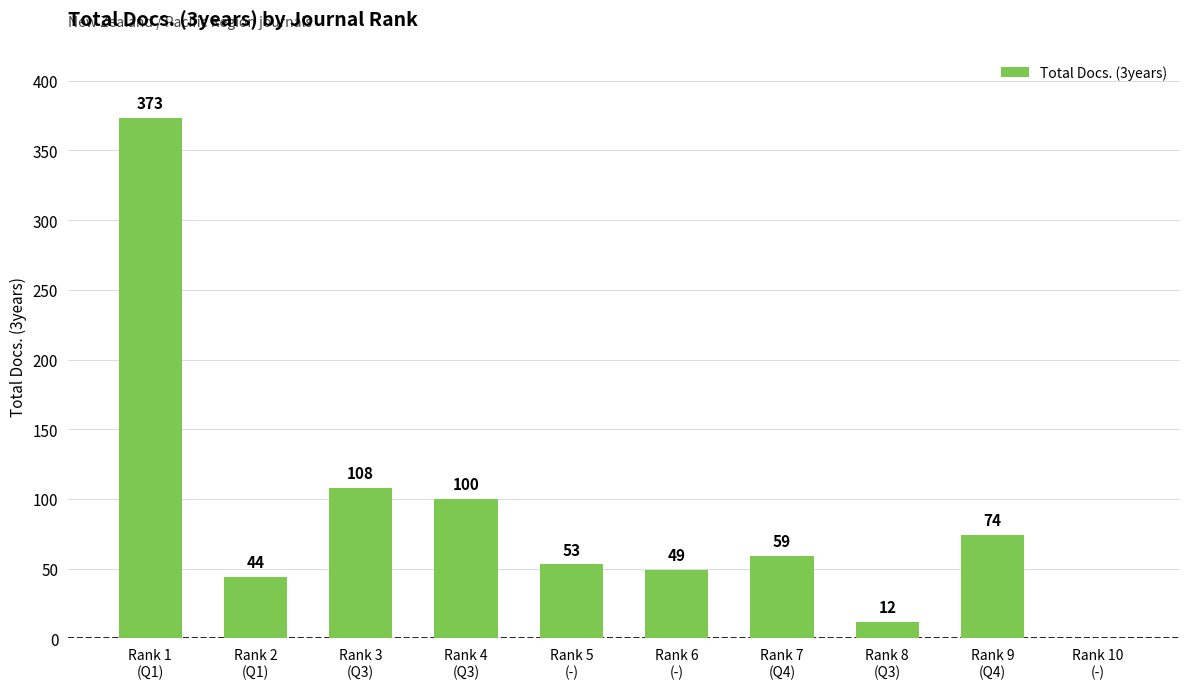

What is the change in value from Rank 1
(Q1) to Rank 4
(Q3)?

-273